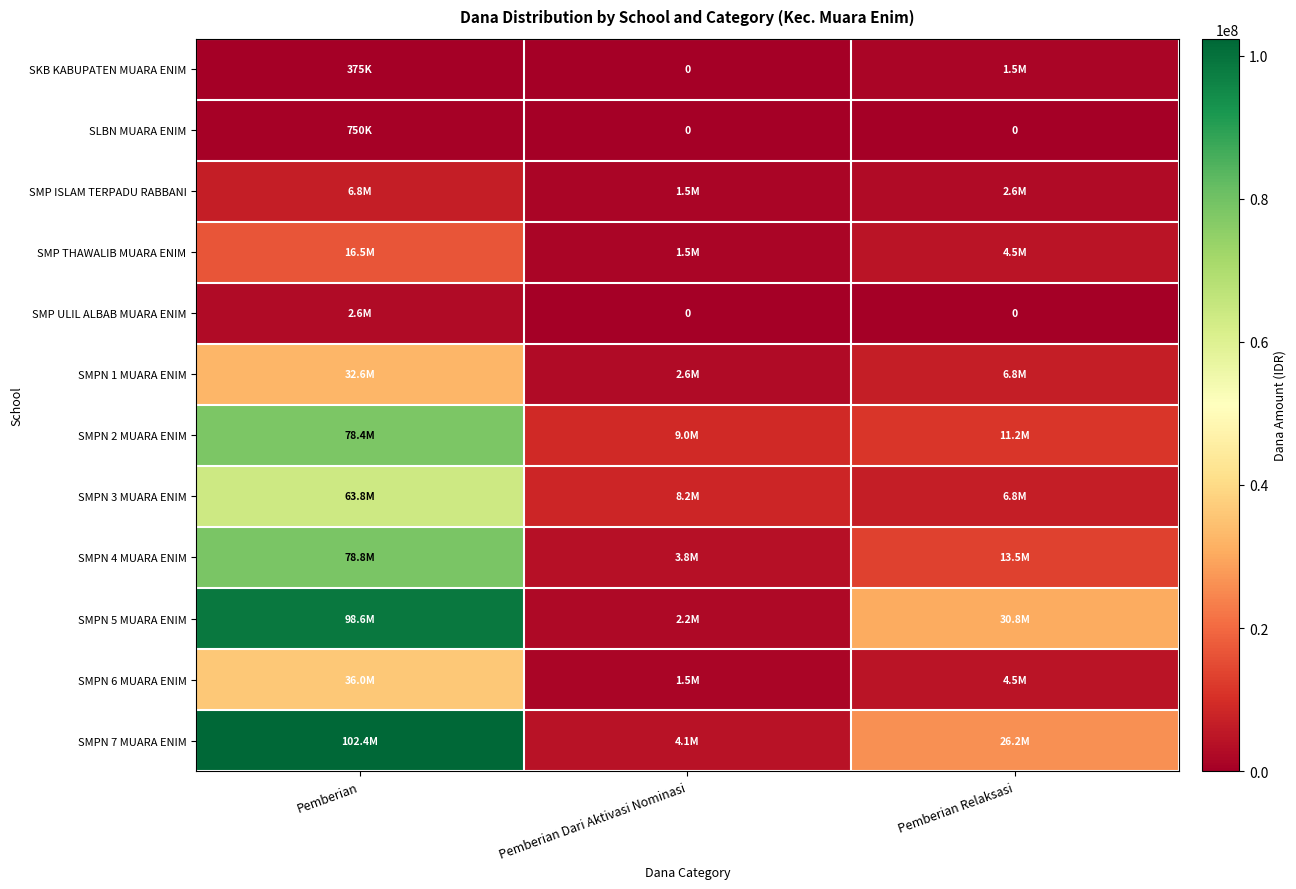

What is the highest value of the SKB KABUPATEN MUARA ENIM series?

1500000